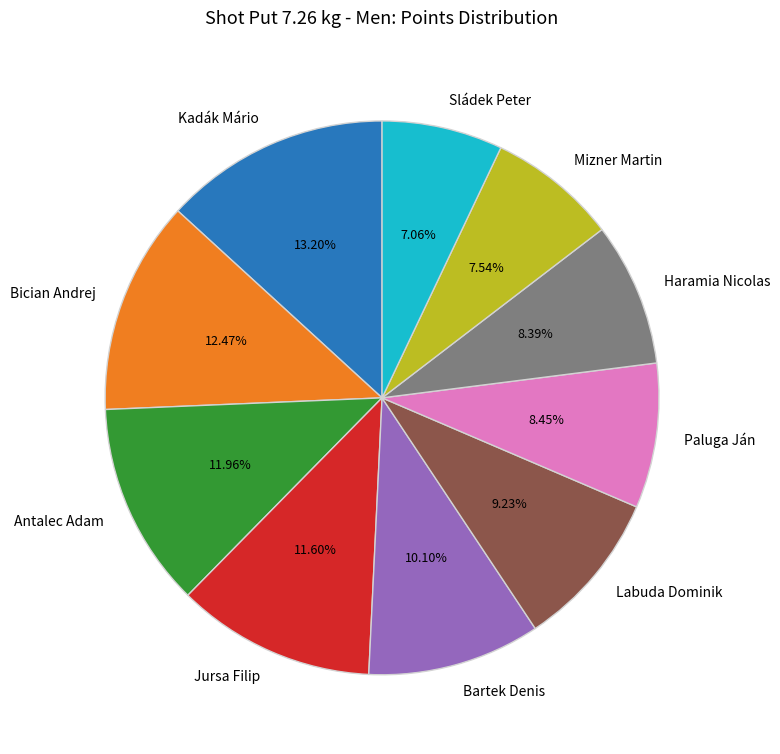

To the nearest percent, what is the difference between the Bartek Denis and Jursa Filip slice percentages?

2%